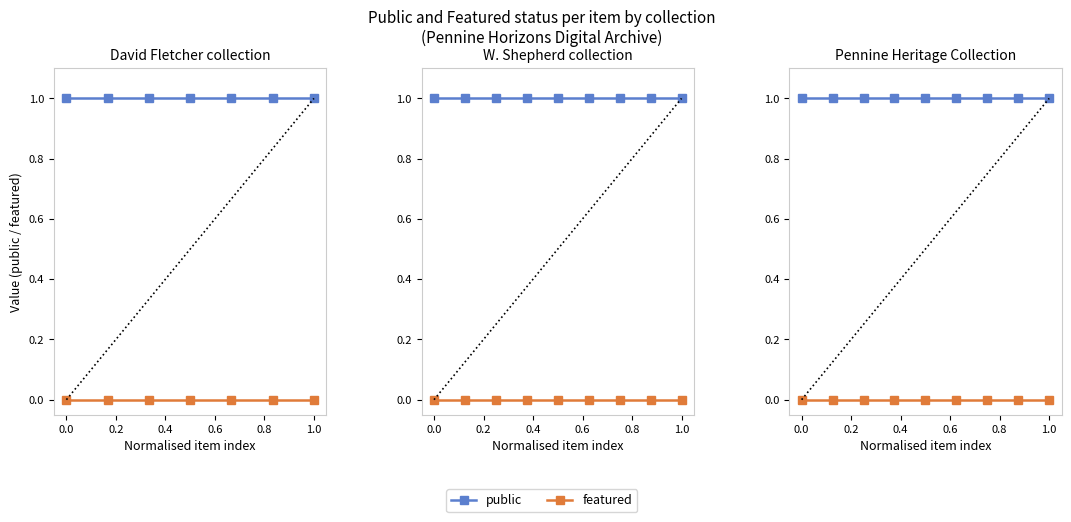

The value of public at 6 is 0. True or false?

False